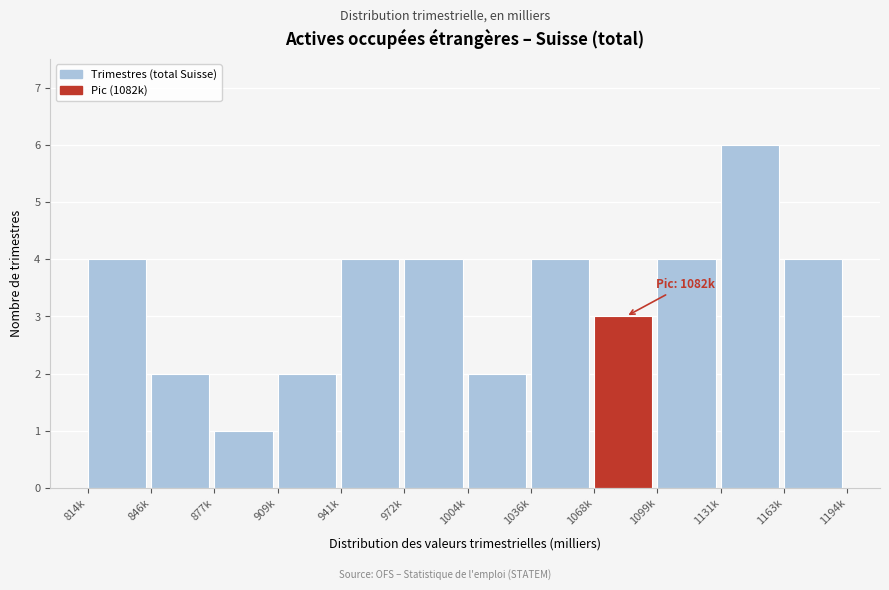

Reading left to right, transcribe all the data shown in this chart.

4	2	1	2	4	4	2	4	3	4	6	4